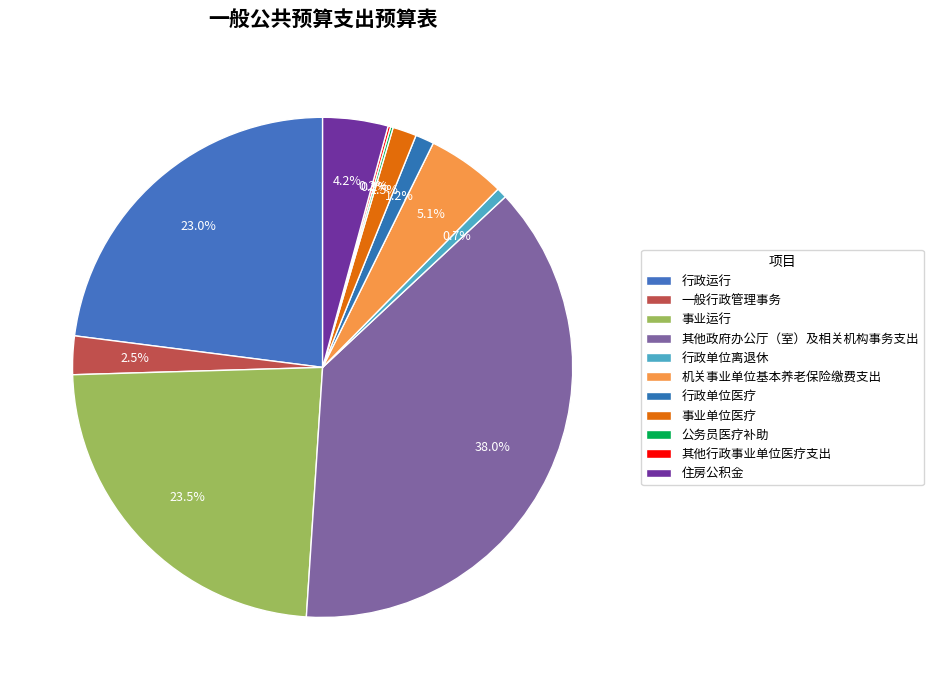

How many segments does this pie chart have?

11